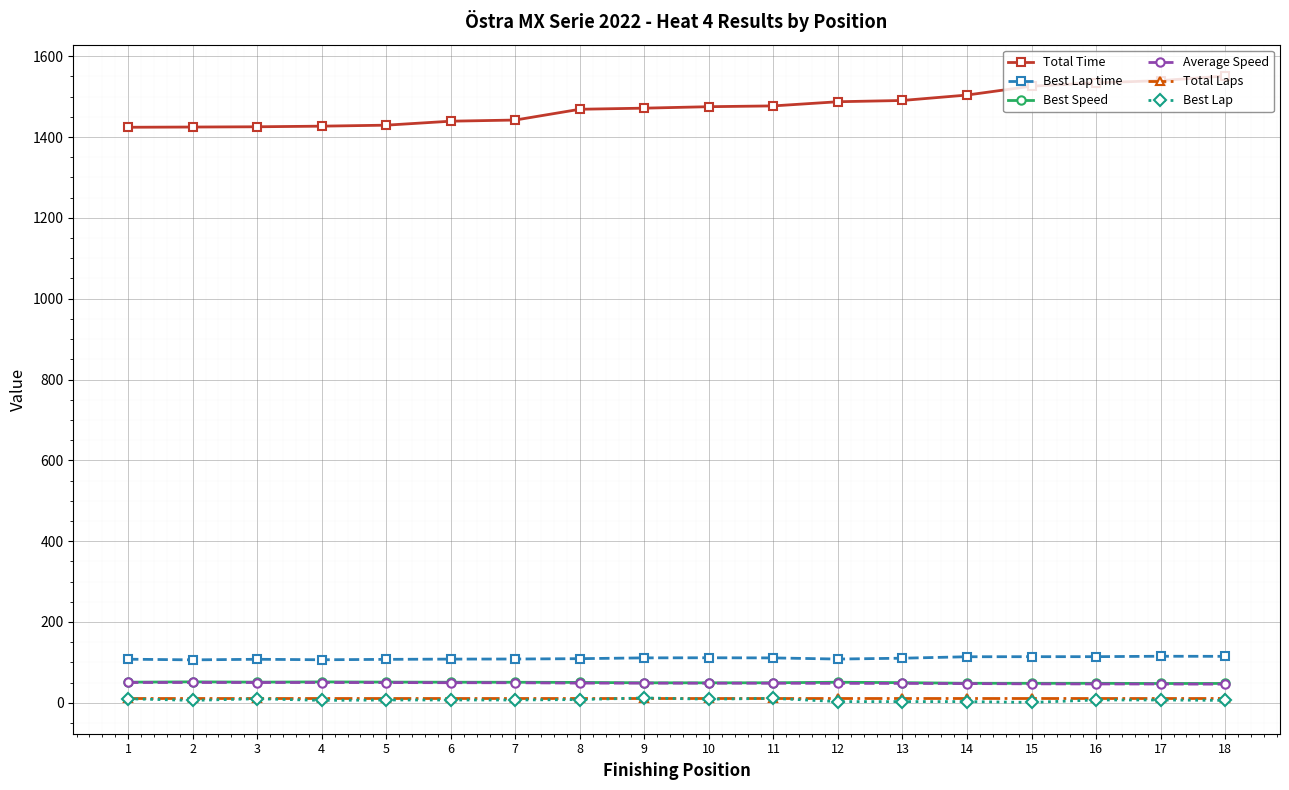

How many lines are shown in the chart?

6